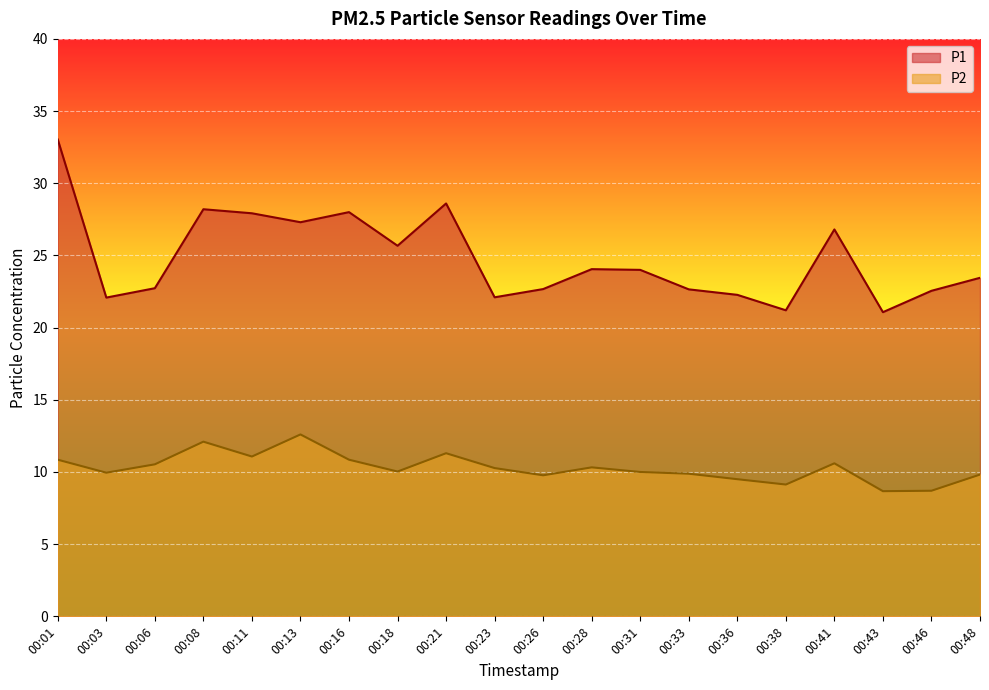

What is the sum of all P1 values?

496.3